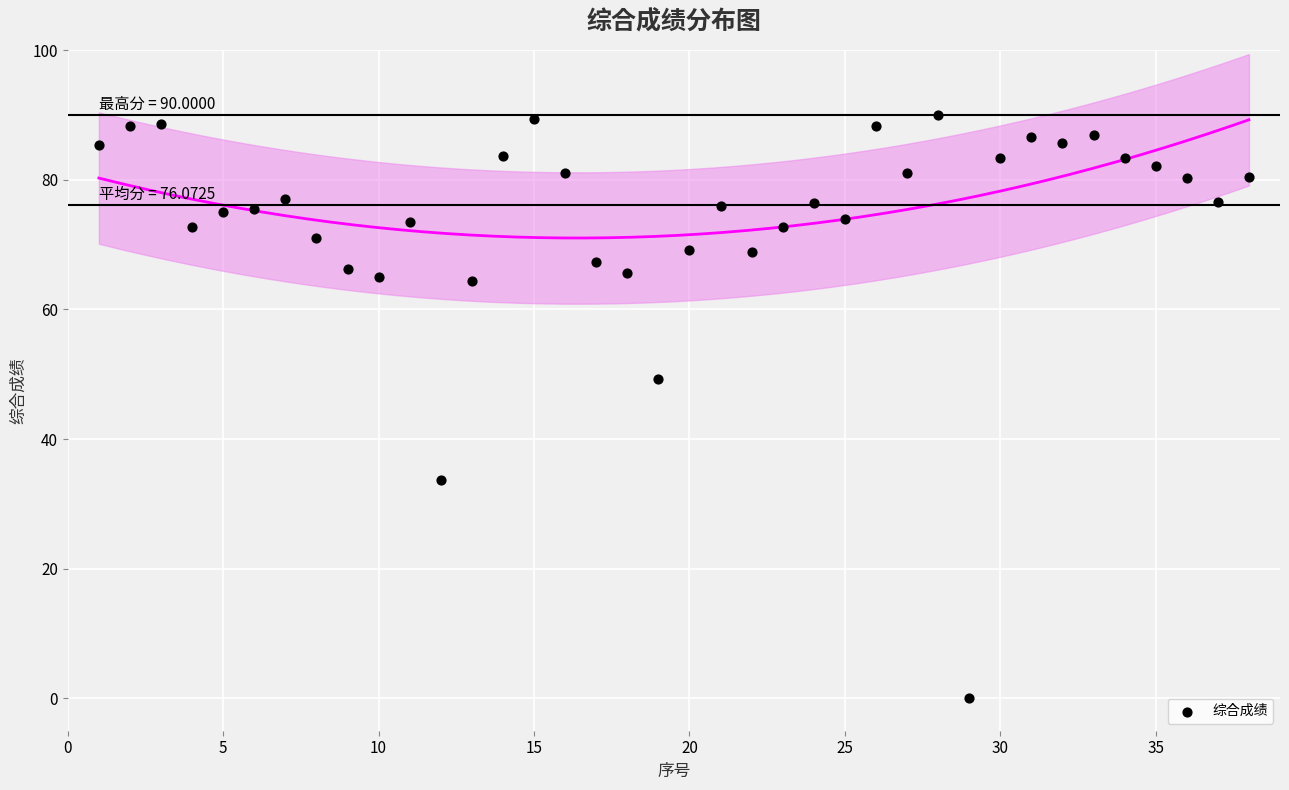

What is the range of Y values (max minus min)?

90.0